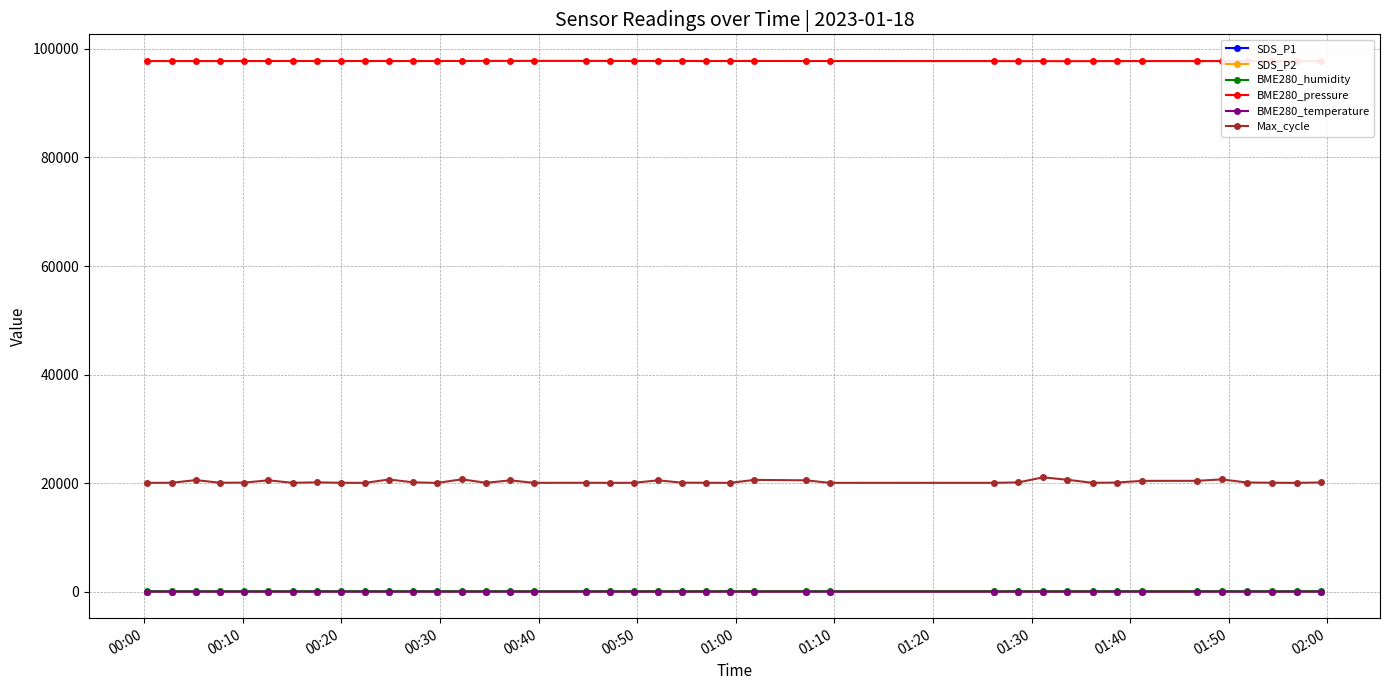

True or false: Max_cycle has more than 2 interior local peaks.

True